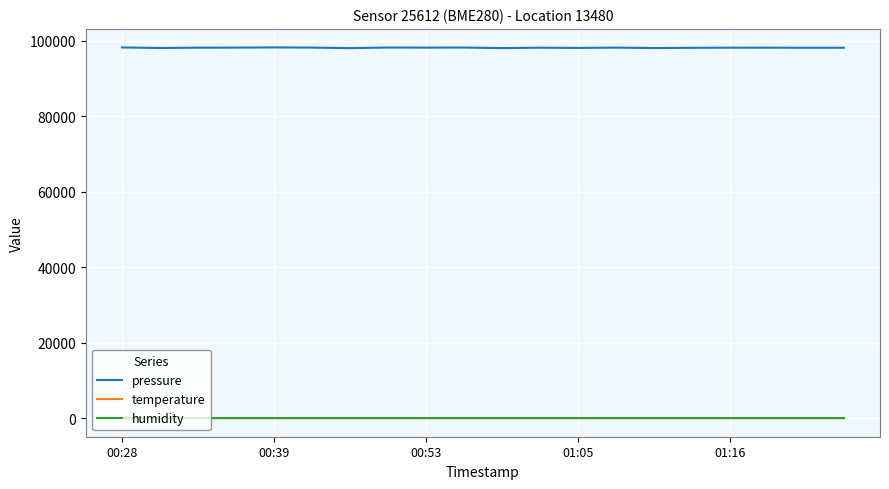

True or false: temperature and pressure intersect in this chart.

False